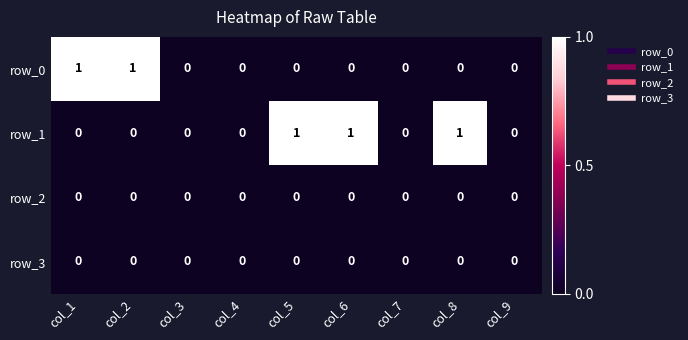

What is the difference between the highest and lowest values at col_8?

1